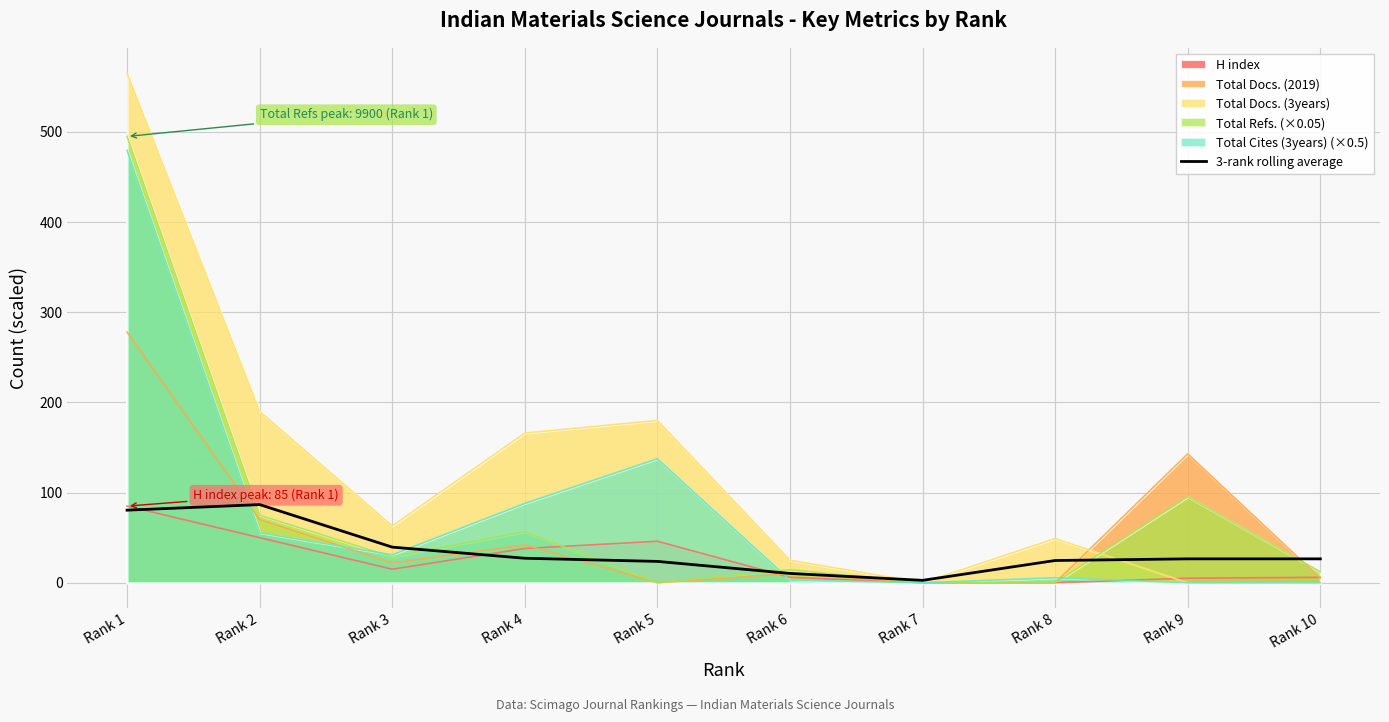

Which category has the highest value across all series?

Rank 2